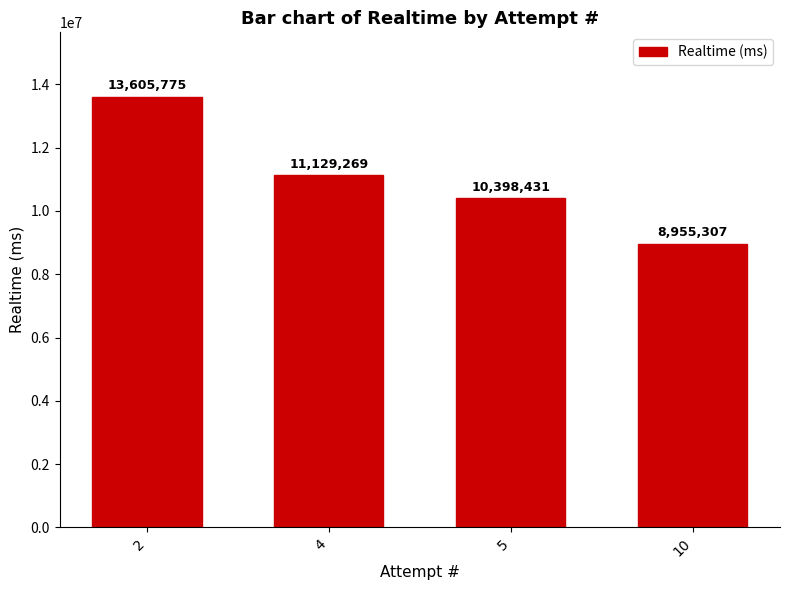

Rank the categories by value from lowest to highest.

10, 5, 4, 2